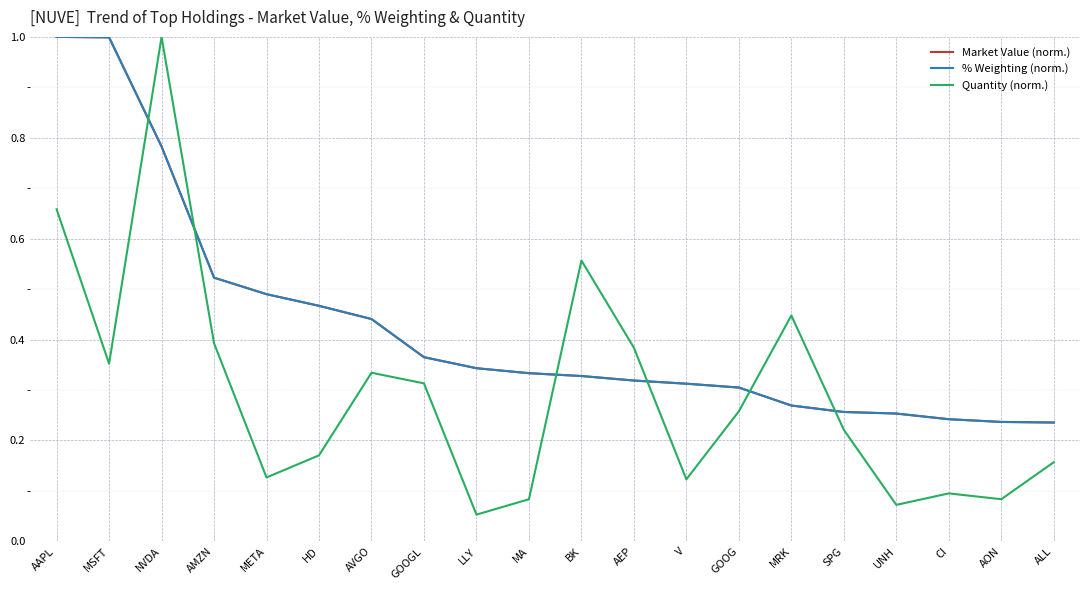

What position from the right is LLY?

12